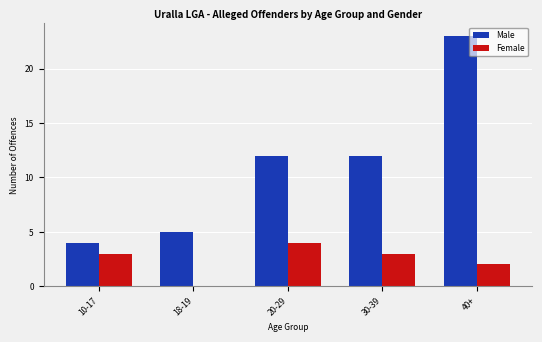

What is the sum of all Female values?

12